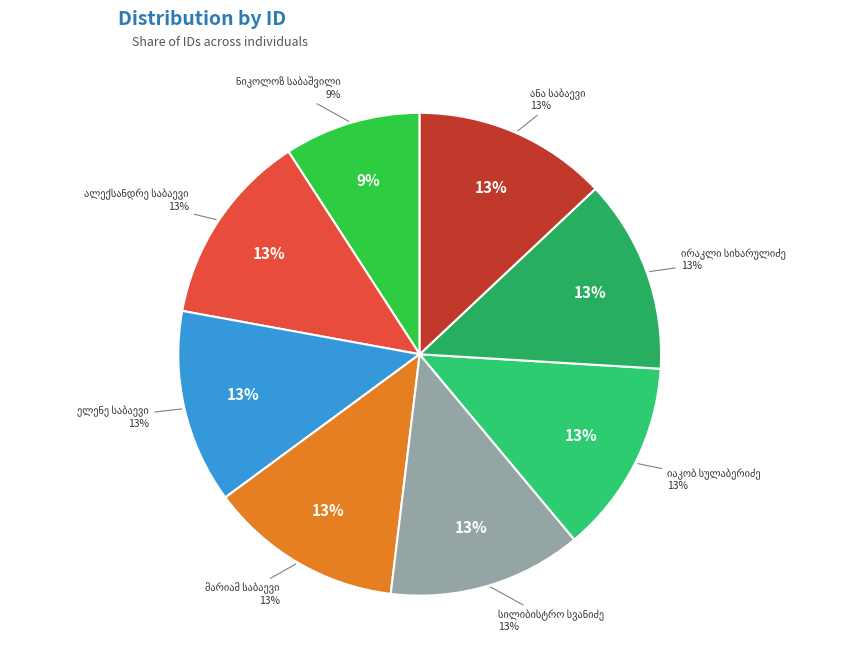

To the nearest percent, what portion does იაკობ გიორგის ძე სულაბერიძე represent?

13%